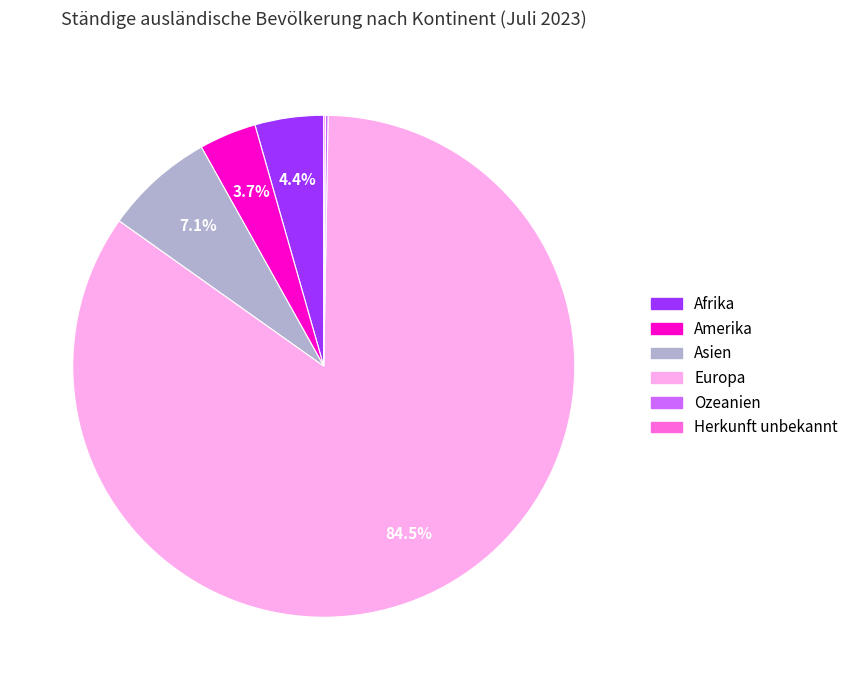

Which has a higher value, Asien or Amerika?

Asien